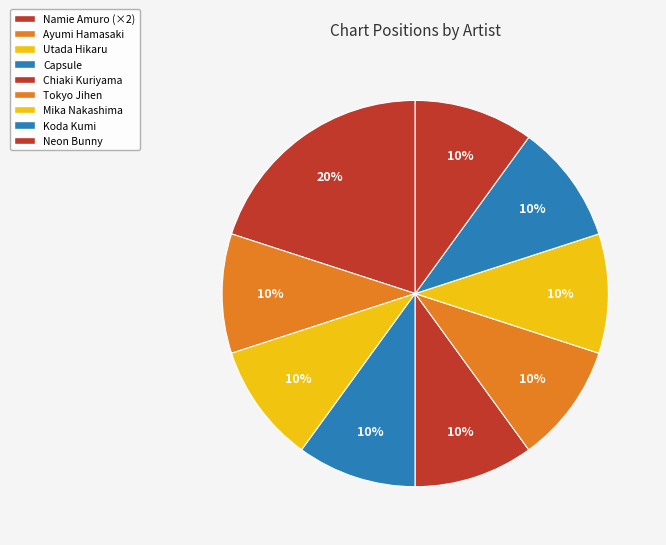

To the nearest percent, what is the difference between the largest and smallest slice percentages?

10%